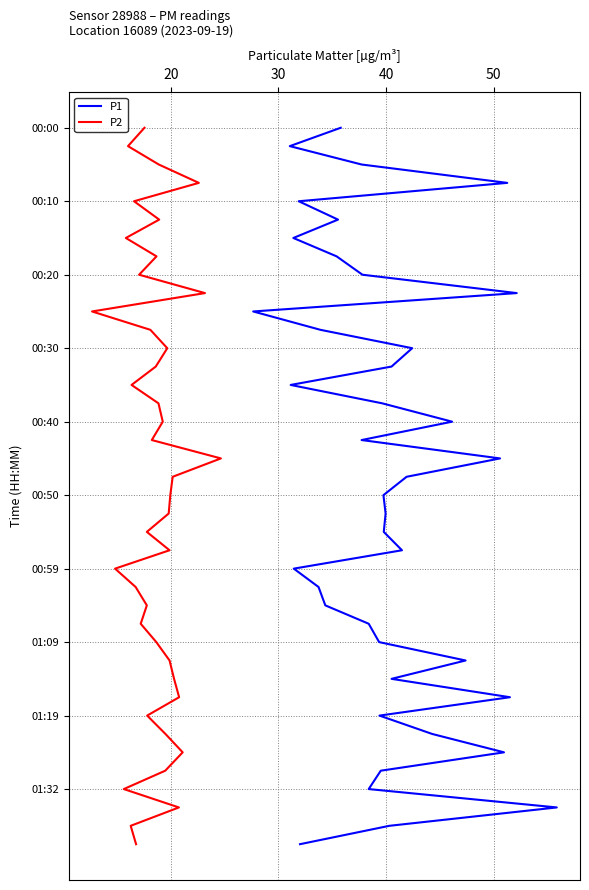

Does the chart display data point markers on the line(s)?

No